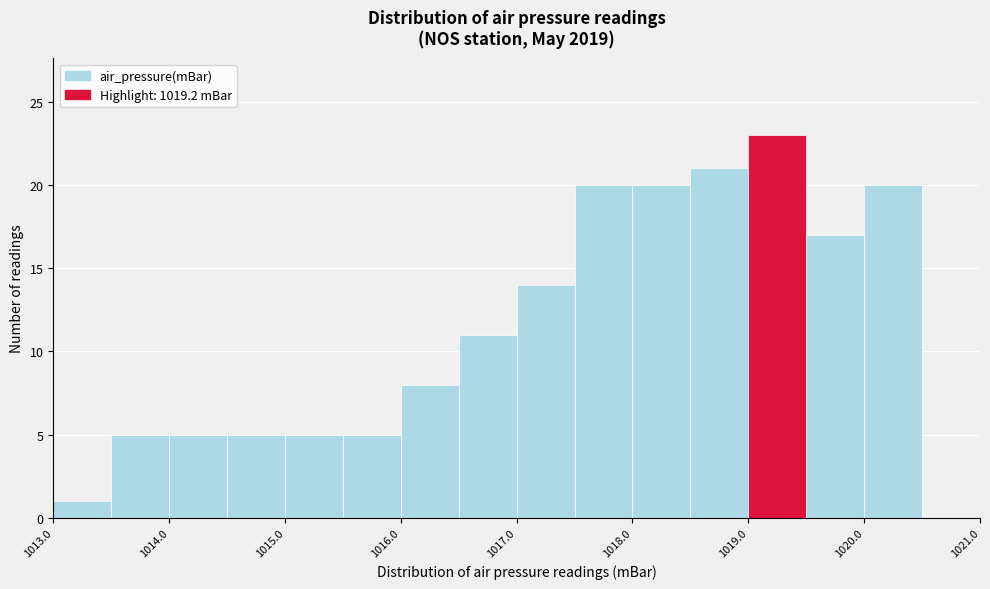

Which range on the x-axis has the tallest bar?

1019.0 to 1019.5